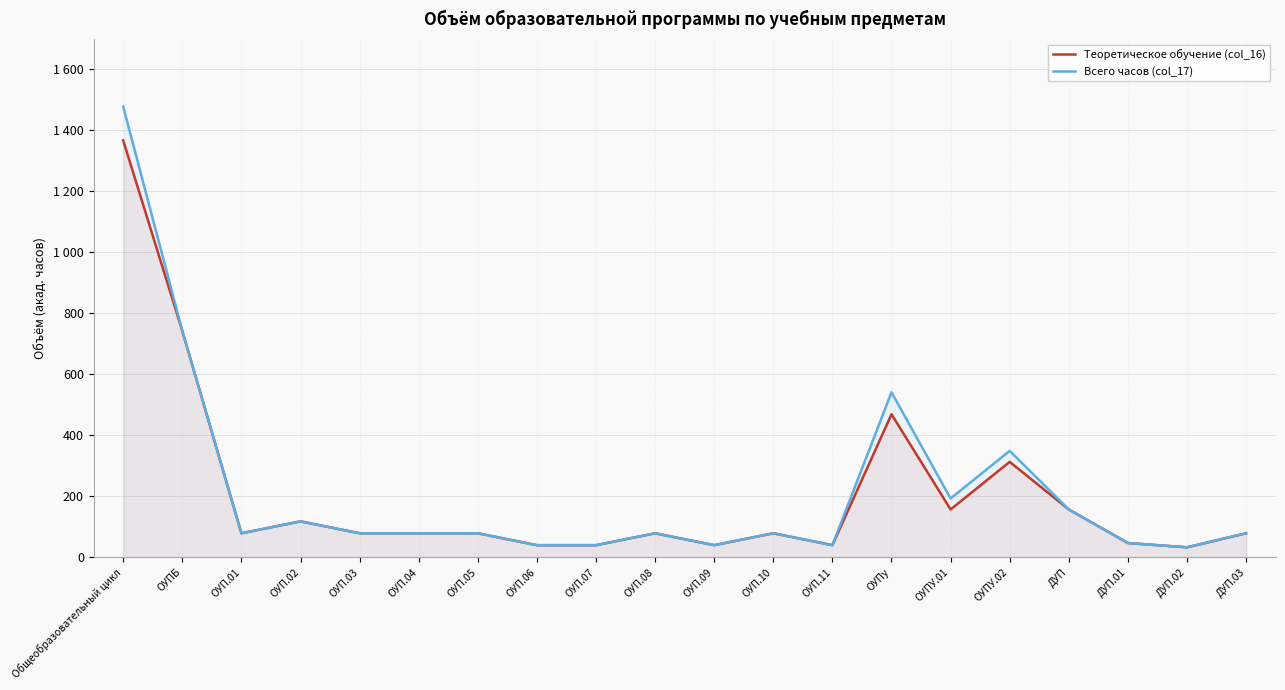

Rank the categories by Теоретическое обучение (col_16) value from highest to lowest.

Общеобразовательный цикл, ОУПБ, ОУПу, ОУПУ.02, ОУПУ.01, ДУП, ОУП.02, ОУП.01, ОУП.03, ОУП.04, ОУП.05, ОУП.08, ОУП.10, ДУП.03, ДУП.01, ОУП.06, ОУП.07, ОУП.09, ОУП.11, ДУП.02